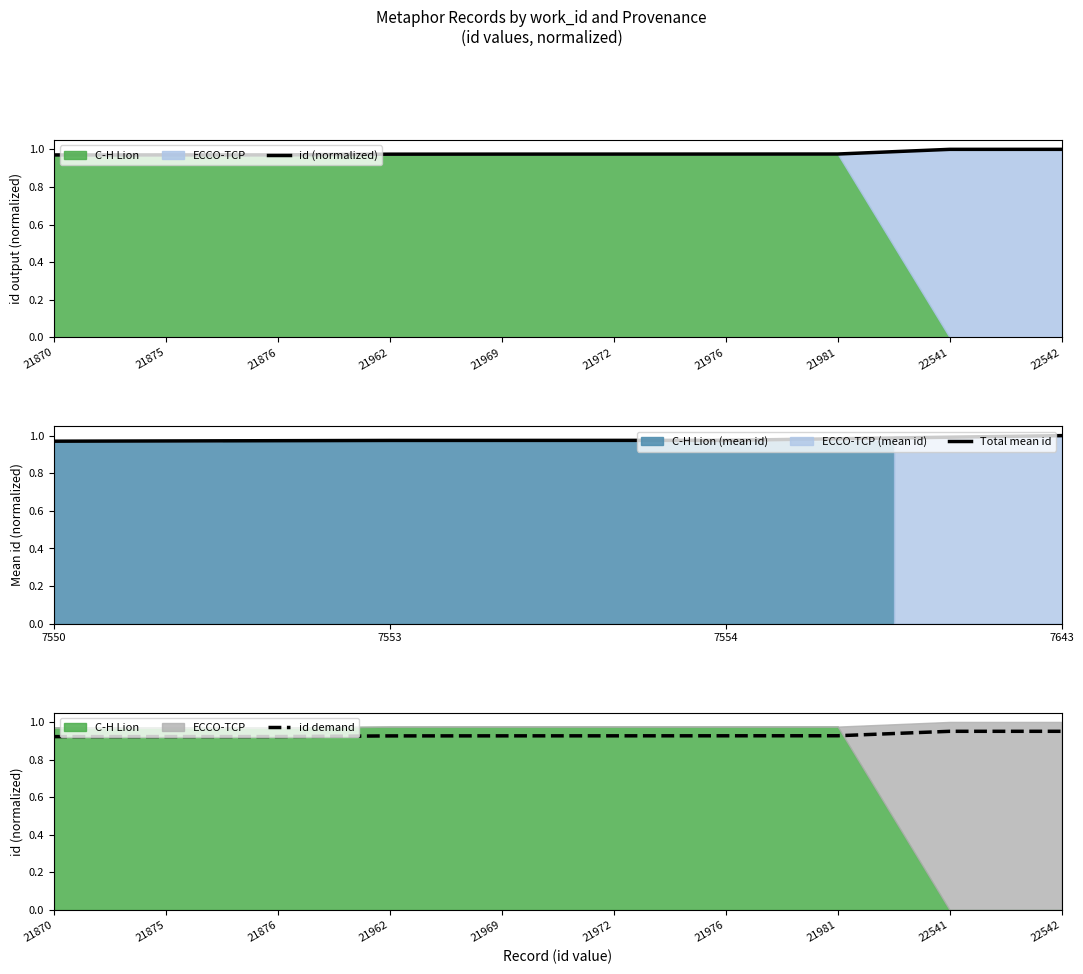

True or false: id demand has a value of 1.3 at 21876.

False